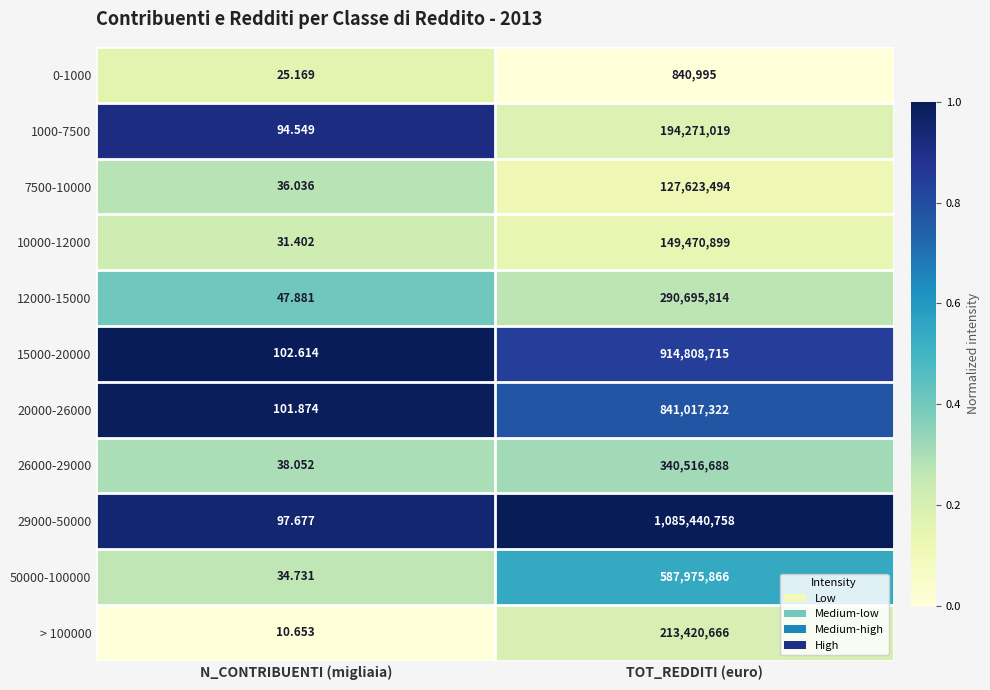

How many series are shown in this chart?

11